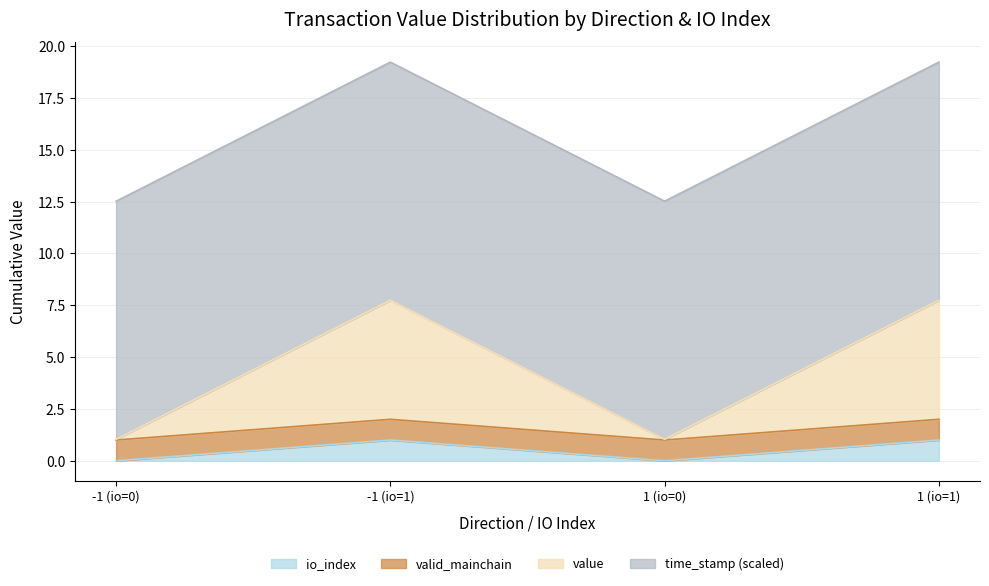

How many lines are shown in the chart?

4